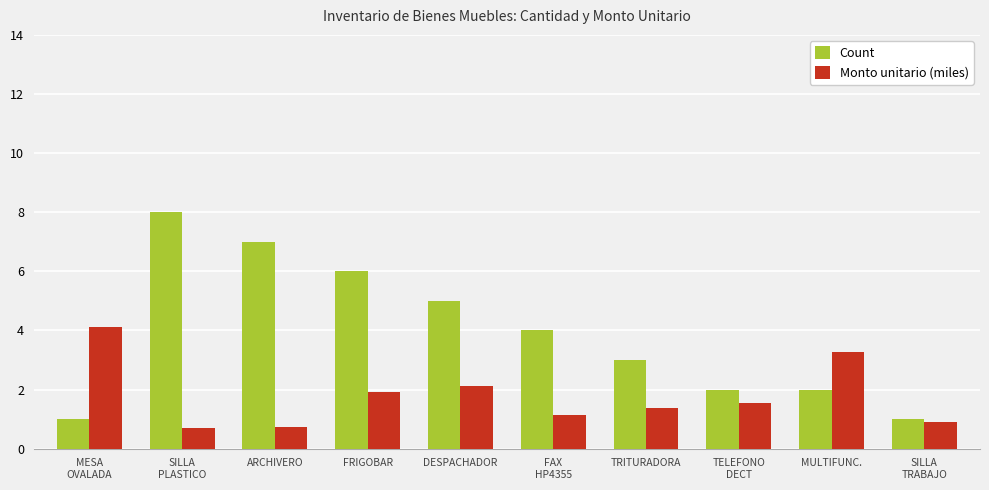

List the series in order of their peak value, lowest first.

Monto unitario (miles), Count